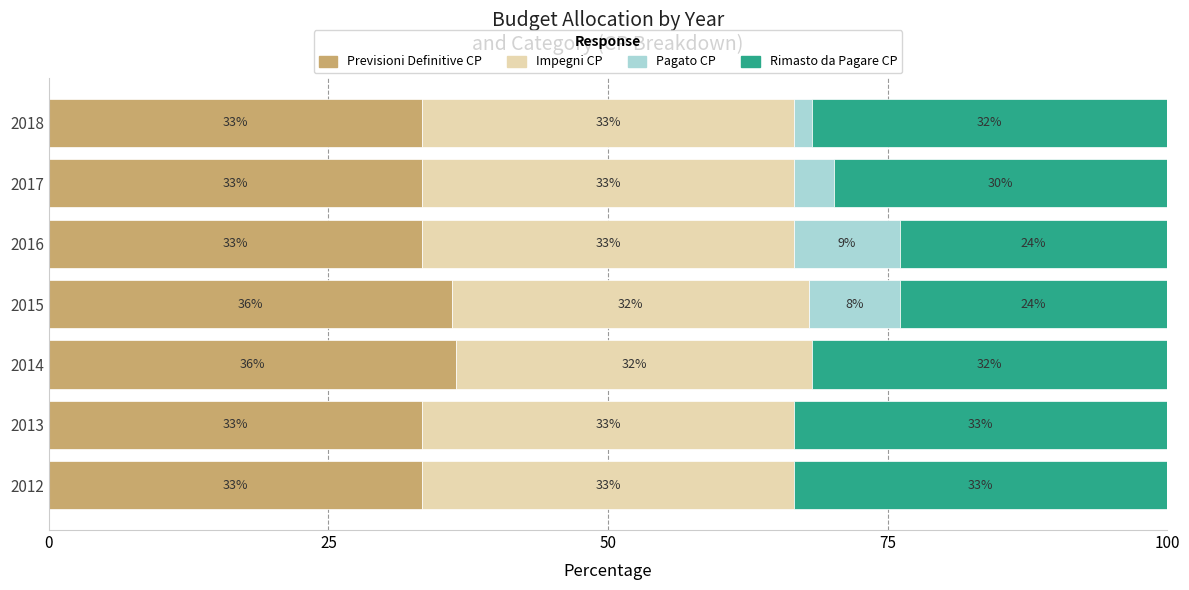

What are all the series names shown in the legend?

Previsioni Definitive CP, Impegni CP, Pagato CP, Rimasto da Pagare CP